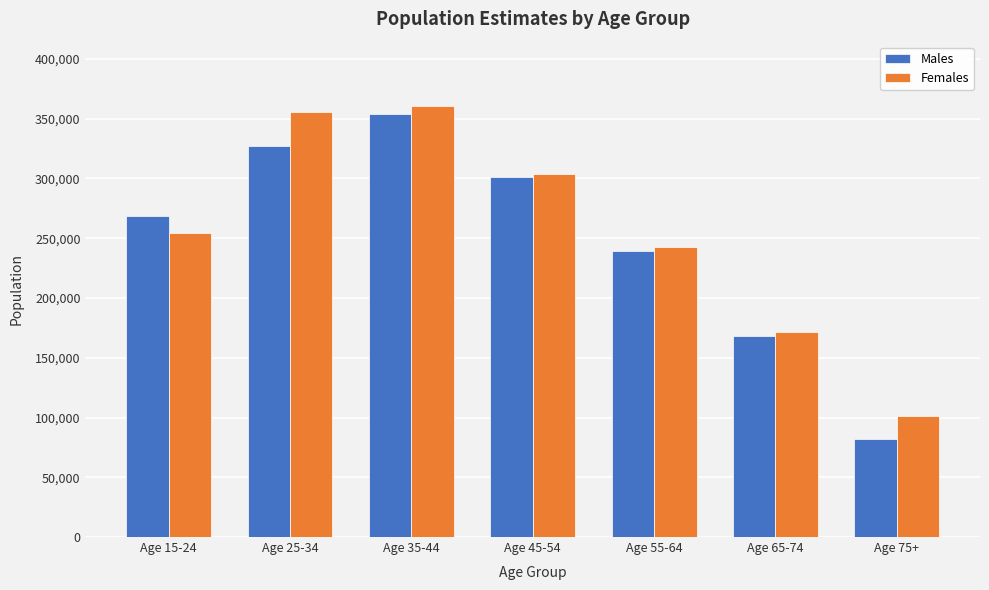

Reading left to right, list all the values displayed in this chart.

Males: Age 15-24=268700	Age 25-34=327400	Age 35-44=354200	Age 45-54=301000	Age 55-64=239400	Age 65-74=167900	Age 75+=82200
Females: Age 15-24=254700	Age 25-34=355700	Age 35-44=360400	Age 45-54=303500	Age 55-64=242300	Age 65-74=171800	Age 75+=101000